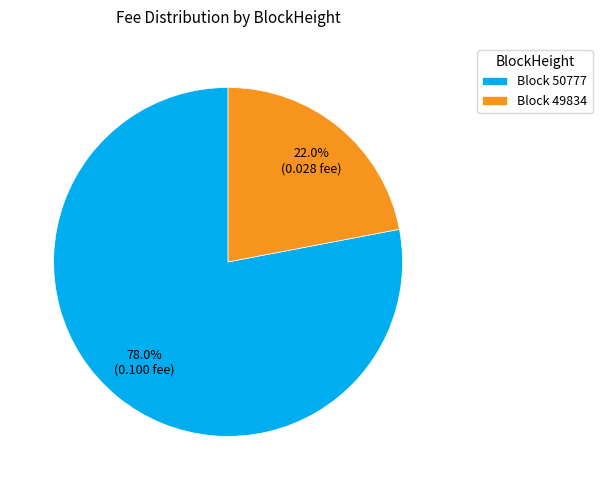

Which slice is the largest?

Block 50777